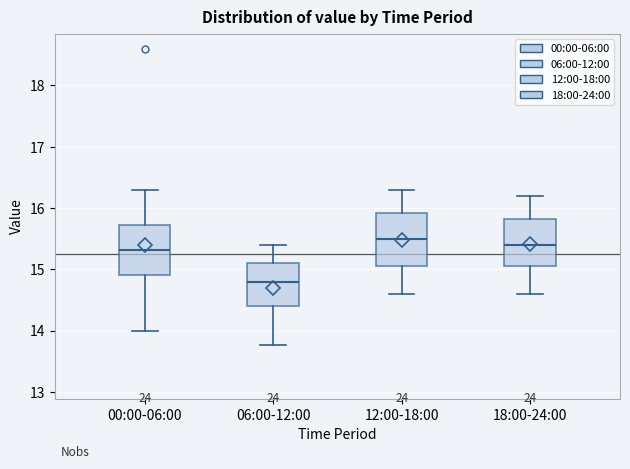

Reading left to right, transcribe this box plot: for each box, give where its median line is, the range the box spans, and where its two whiskers end, as read against the y-axis. The values are not printed on the chart, so give them approximately, as read against the axis.

00:00-06:00: median 15.3, box 14.9 to 15.7, whiskers 14.0 to 16.3
06:00-12:00: median 14.8, box 14.4 to 15.1, whiskers 13.8 to 15.4
12:00-18:00: median 15.5, box 15.1 to 15.9, whiskers 14.6 to 16.3
18:00-24:00: median 15.4, box 15.1 to 15.8, whiskers 14.6 to 16.2